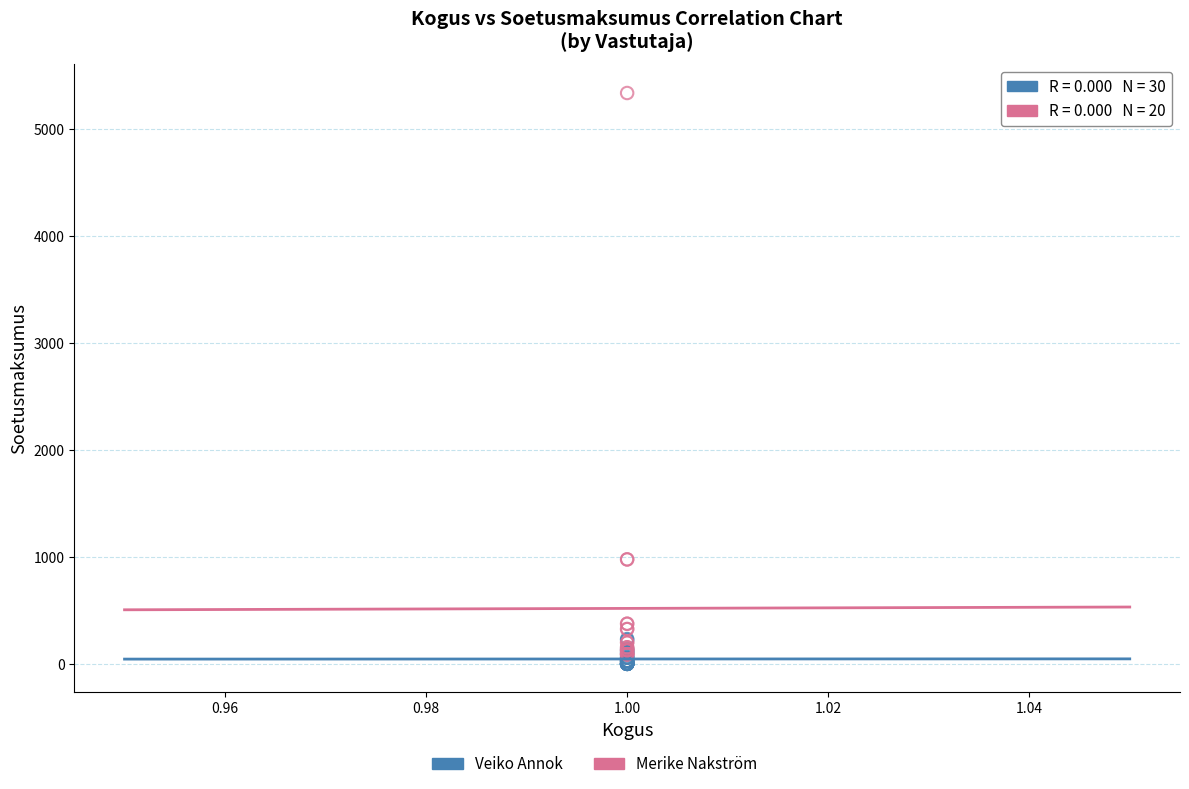

Which series contains the highest Y value?

Merike Nakström